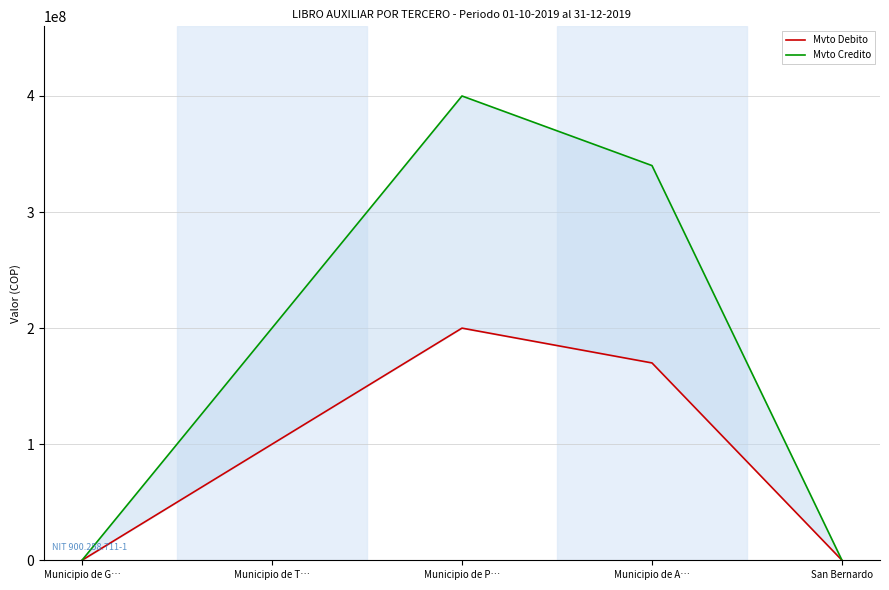

True or false: Mvto Debito and Mvto Credito cross at least once.

False